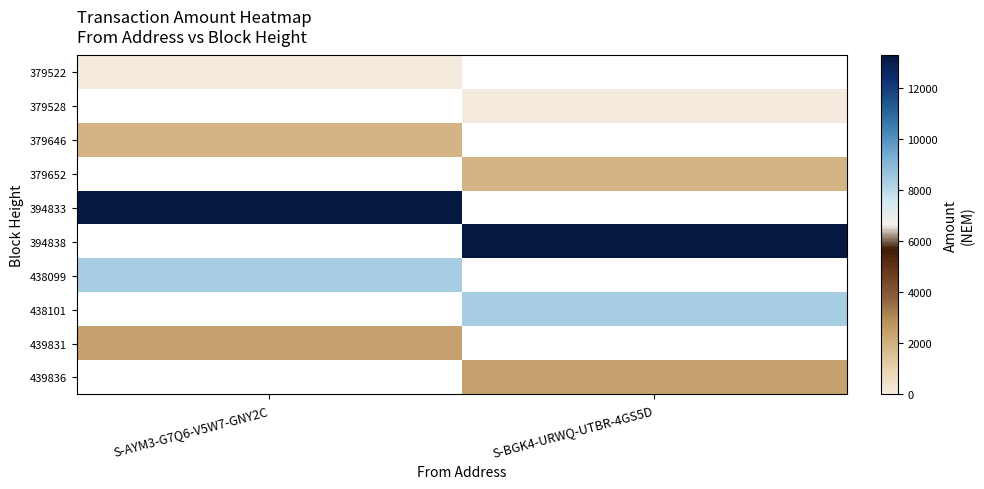

Where is 379522 nearest to the value 100?

S-AYM3-G7Q6-V5W7-GNY2C